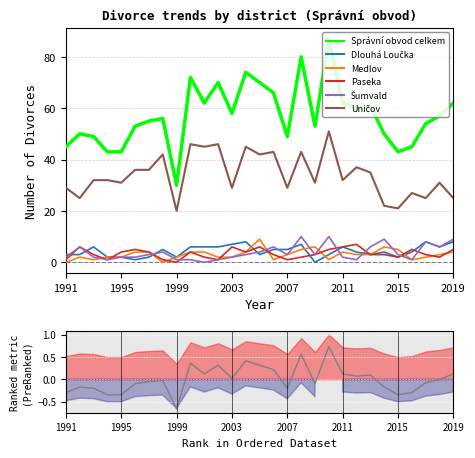

True or false: Správní obvod celkem has a value of 41 at 2005.

False